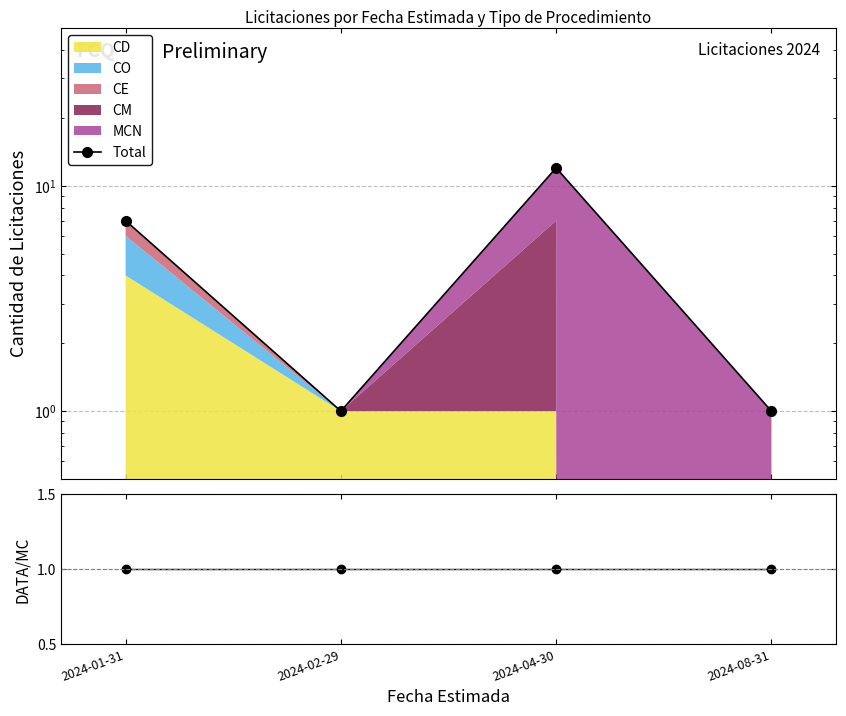

Read the Total value at 2024-04-30, to the nearest 5.

10